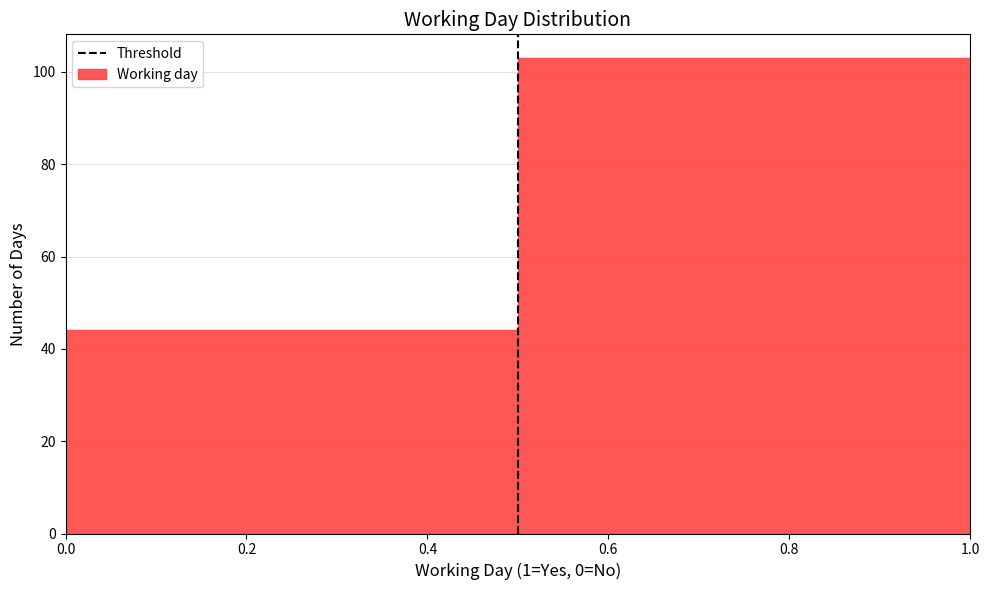

Reading left to right, list every bar in this chart as the range it spans on the x-axis followed by its height. The values are not printed on the chart, so give them approximately, as read against the axis.

0.0 to 0.5: 44
0.5 to 1.0: 104